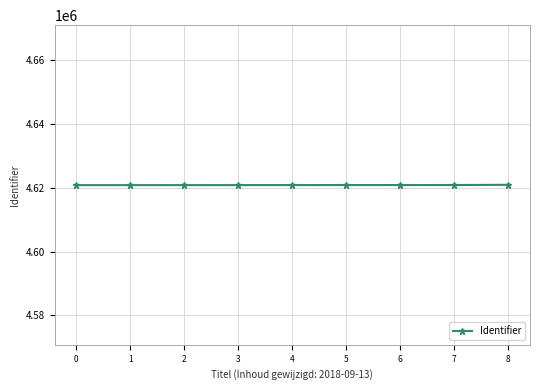

The value at 1 is 4620827. True or false?

True